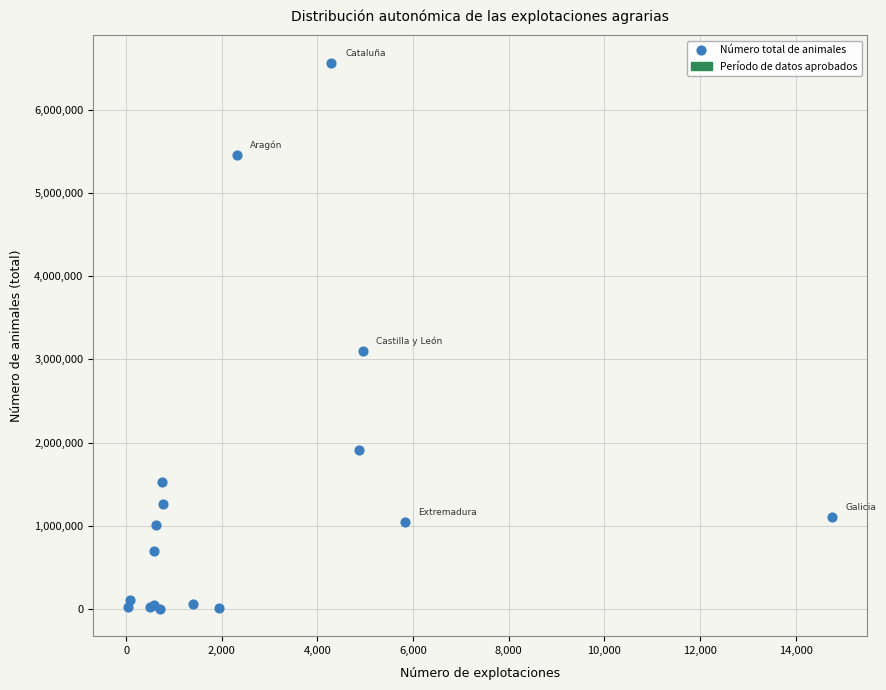

What Y value in the scatter plot is closest to 3283476?

3096944